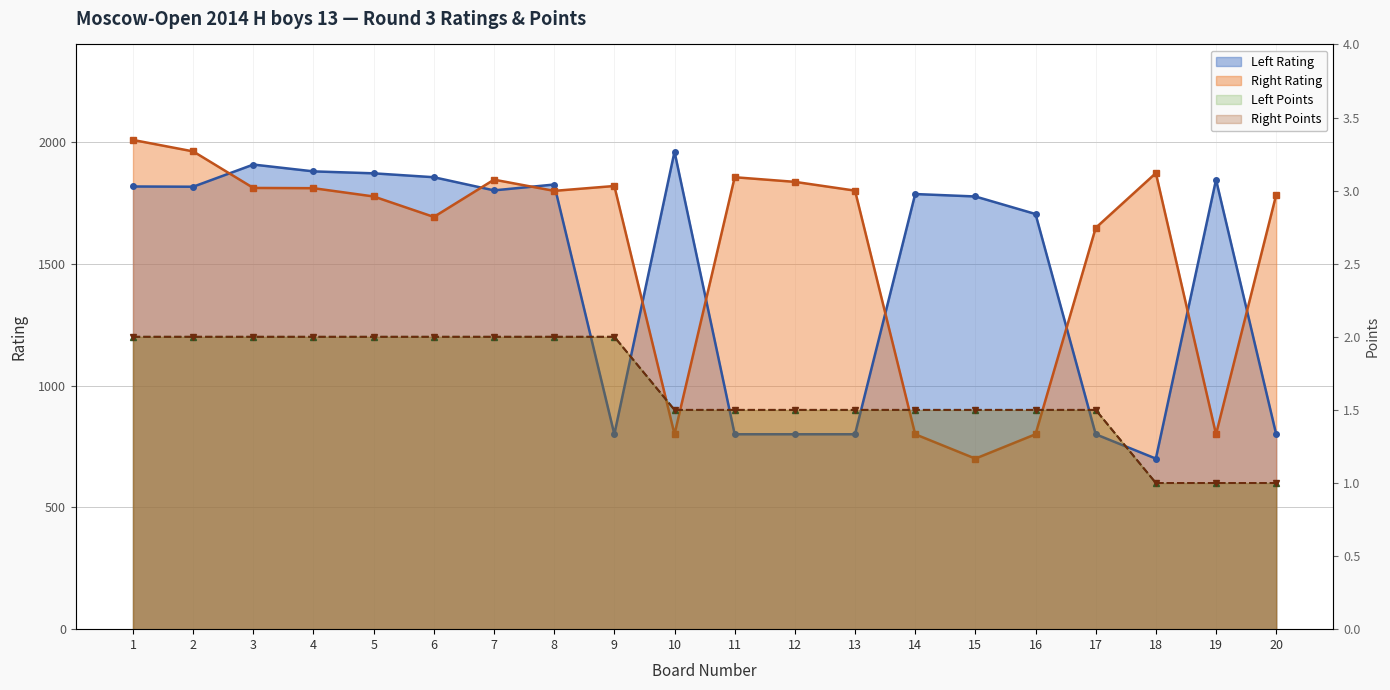

The value of Right Points at 11 is 1.0. True or false?

False